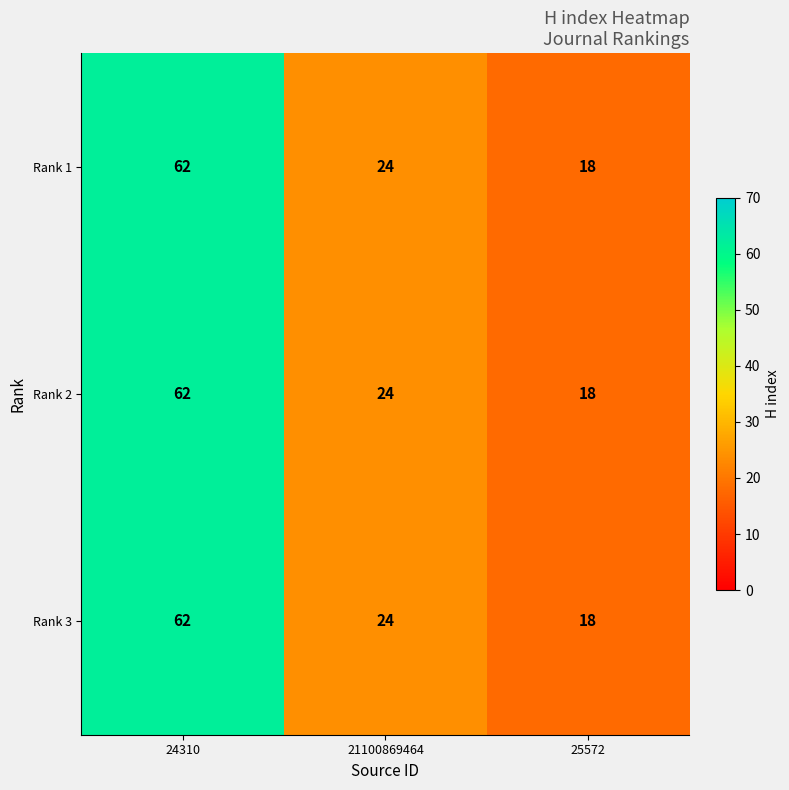

What is the difference between the maximum and minimum values in the Rank 1 series?

44